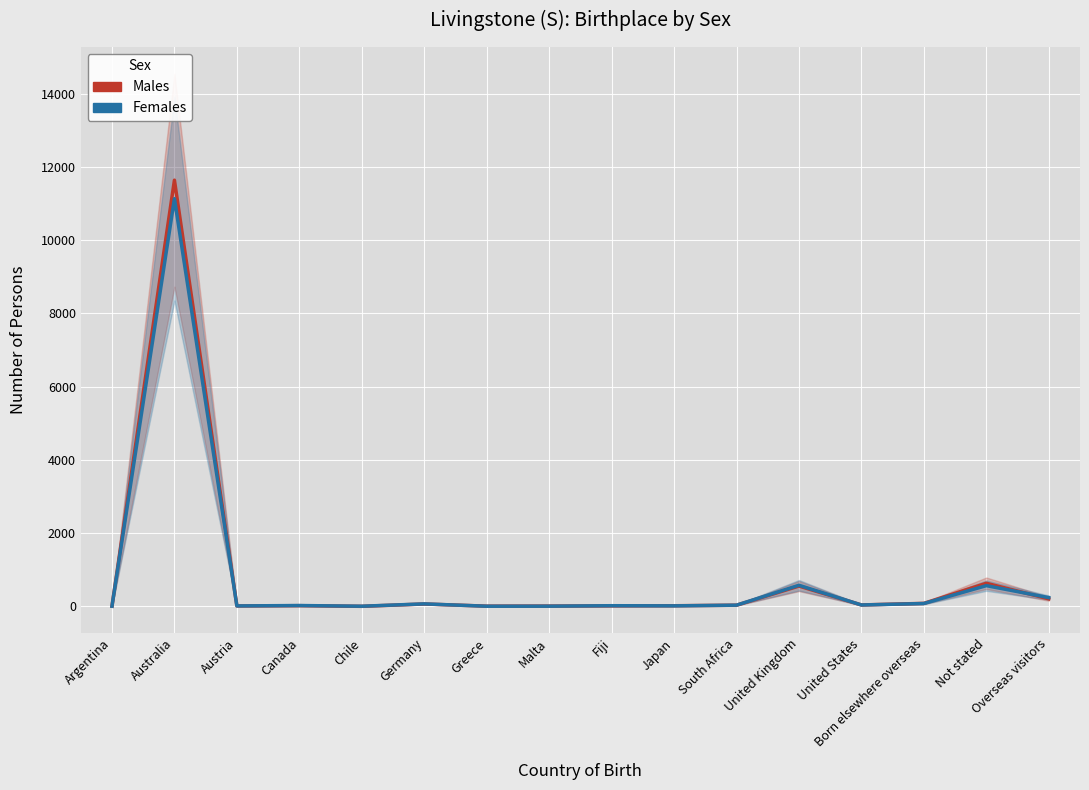

Is it true that Males equals 81 at Born elsewhere overseas?

True